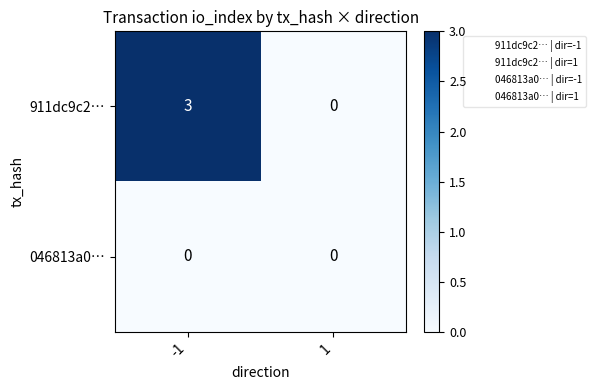

List the series in order of their overall mean, lowest first.

046813a0…, 911dc9c2…